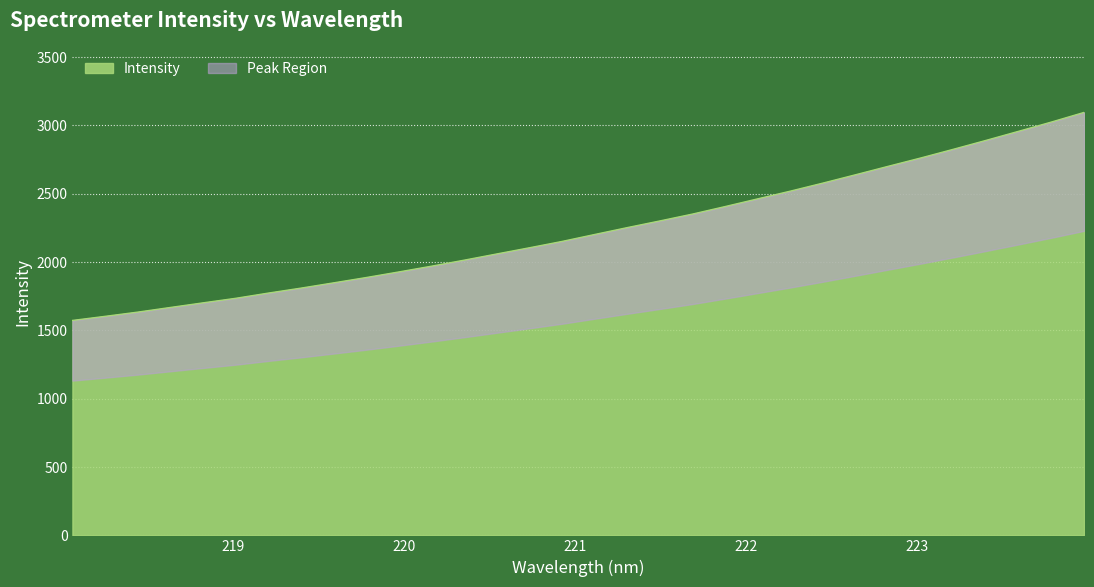

The value at 218.8244 is 352.4. True or false?

False